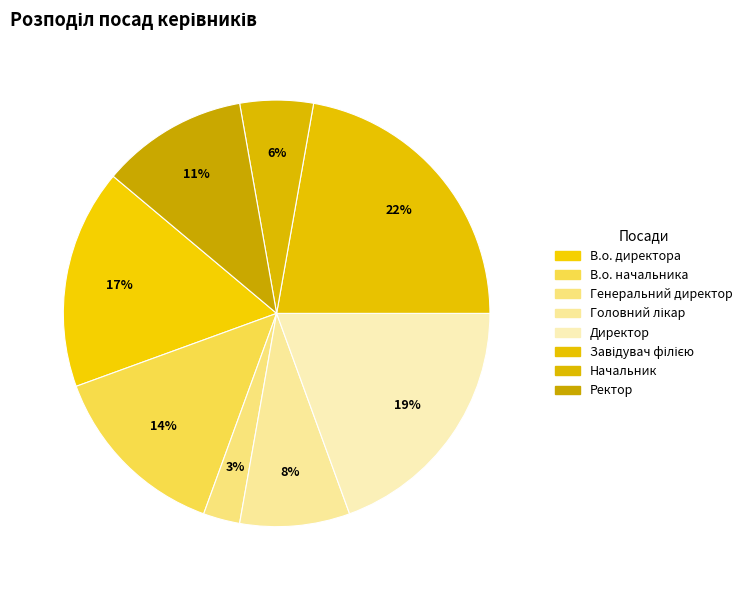

Is there any slice that represents more than half of the pie?

No